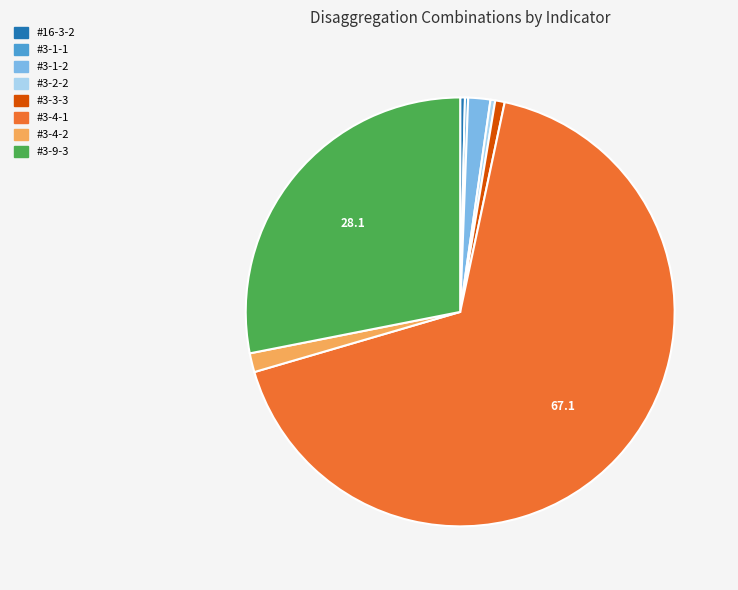

Which has a higher value, #16-3-2 or #3-9-3?

#3-9-3